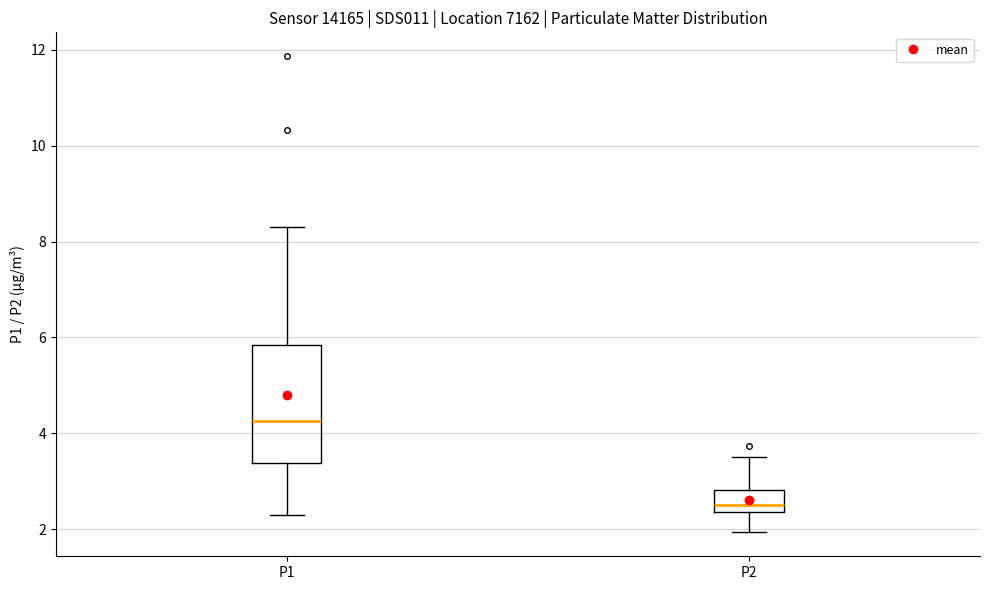

Which box's median line is the highest?

P1